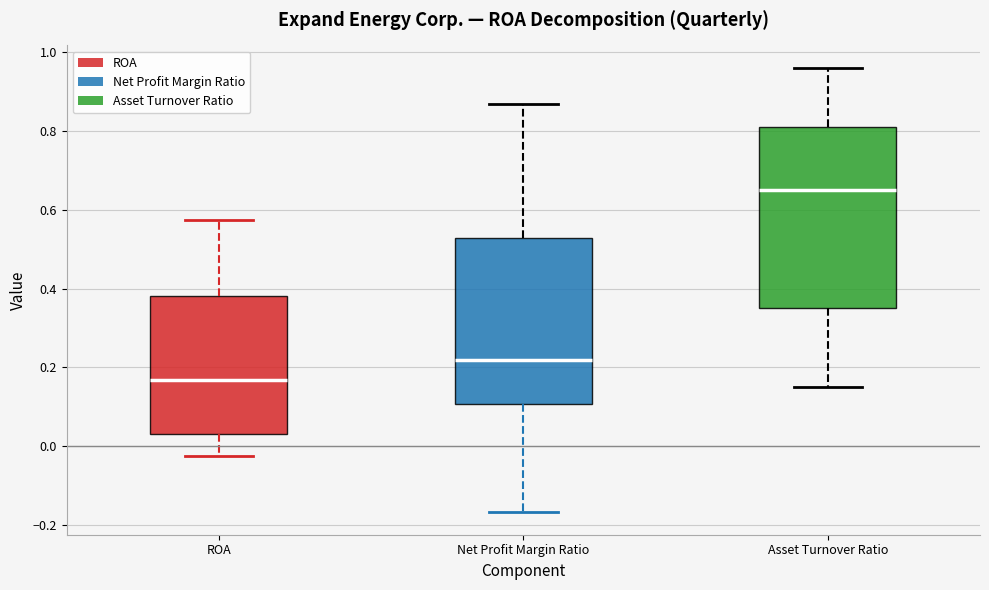

Reading left to right, read every box against the y-axis: the position of its median line, the range the box covers, and the ends of its whiskers. The values are not printed on the chart, so give them approximately, as read against the axis.

ROA: median 0.16, box 0.04 to 0.38, whiskers -0.02 to 0.58
Net Profit Margin Ratio: median 0.22, box 0.10 to 0.52, whiskers -0.16 to 0.86
Asset Turnover Ratio: median 0.66, box 0.36 to 0.82, whiskers 0.16 to 0.96